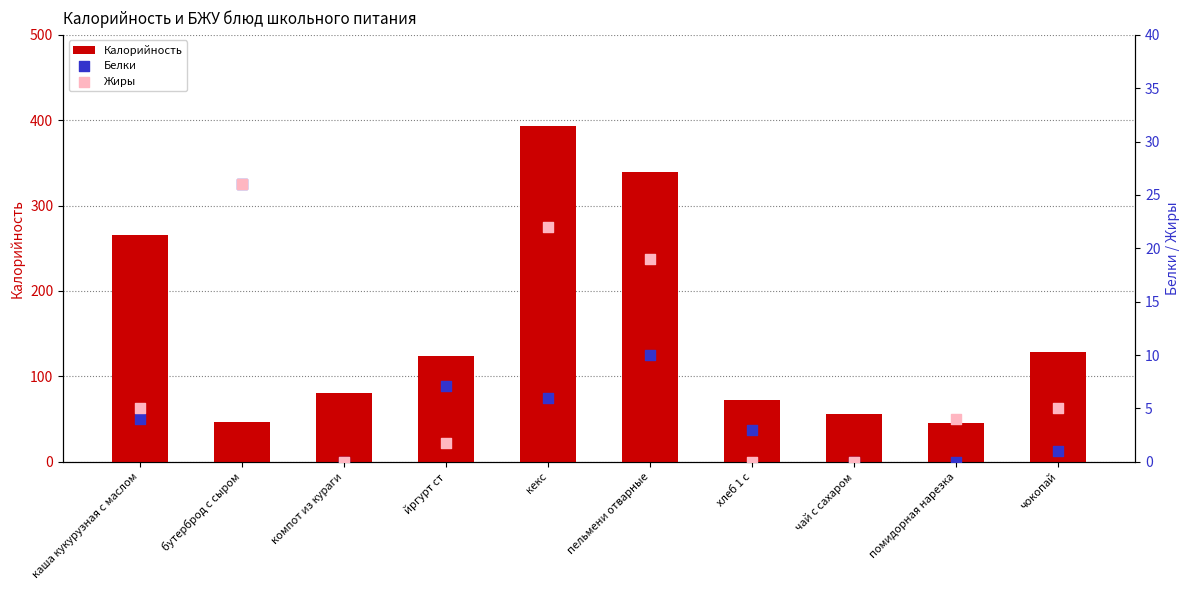

Which series reaches the minimum Y coordinate?

Белки